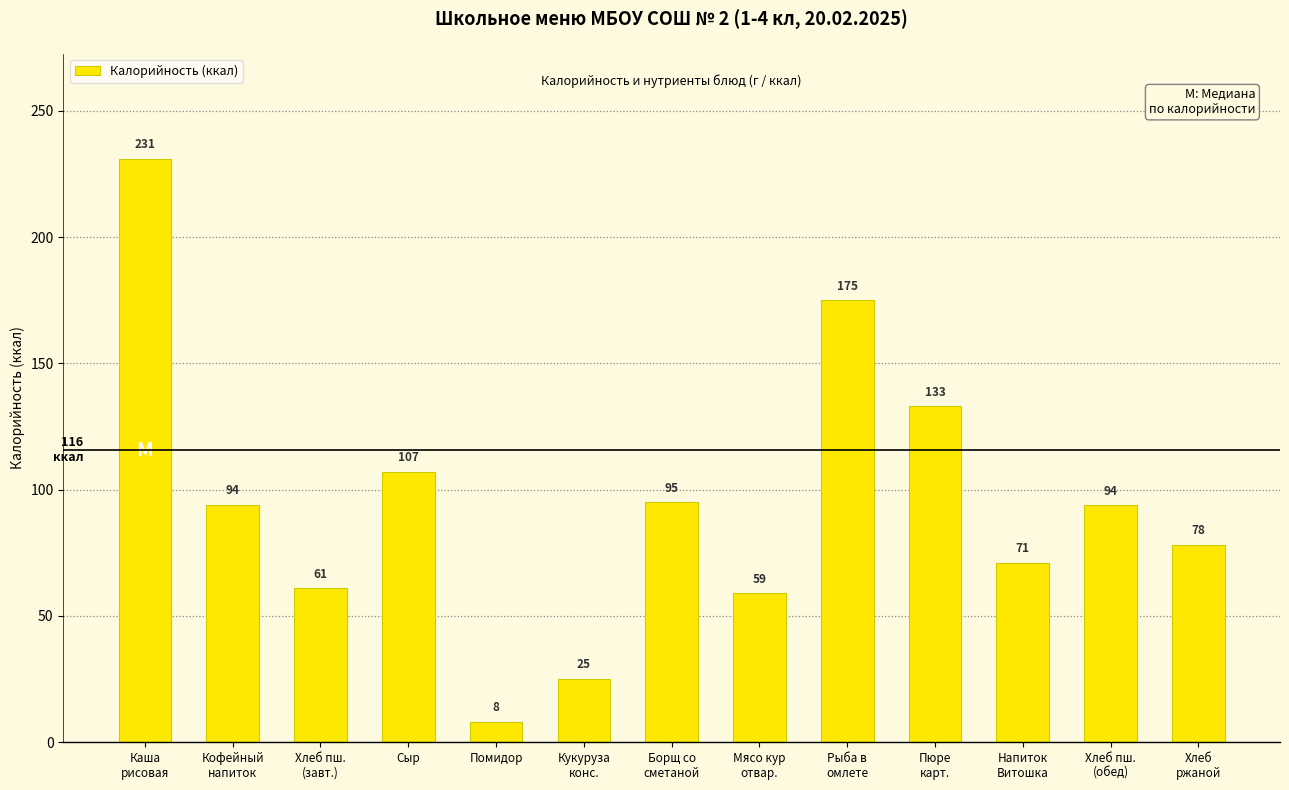

Which category has the lowest value across all series?

Помидор